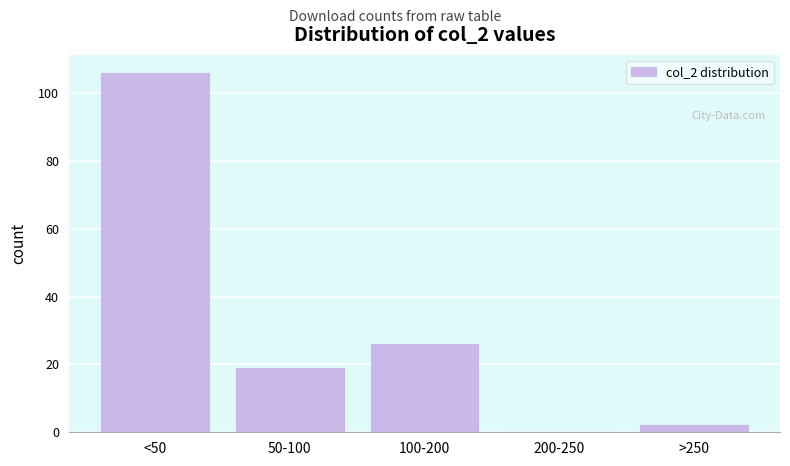

Reading left to right, transcribe all the data shown in this chart.

<50=106	50-100=19	100-200=26	200-250=0	>250=2